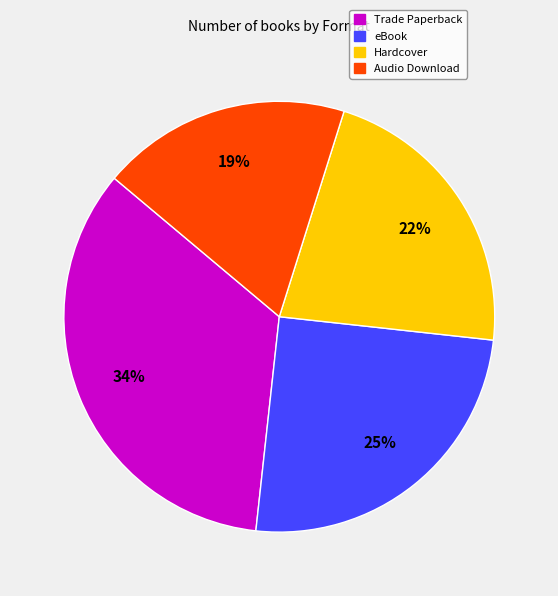

Is there a majority slice in this chart?

No